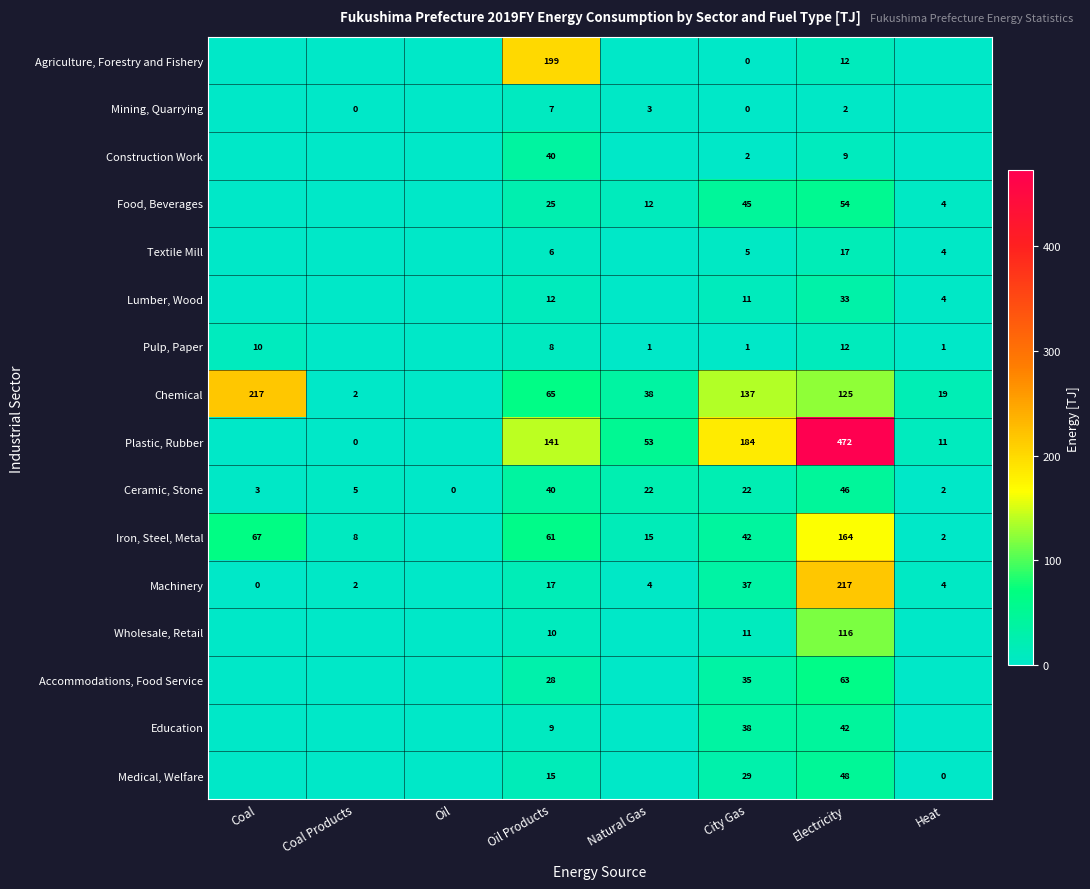

Is it true that Chemical equals 4 at Heat?

False